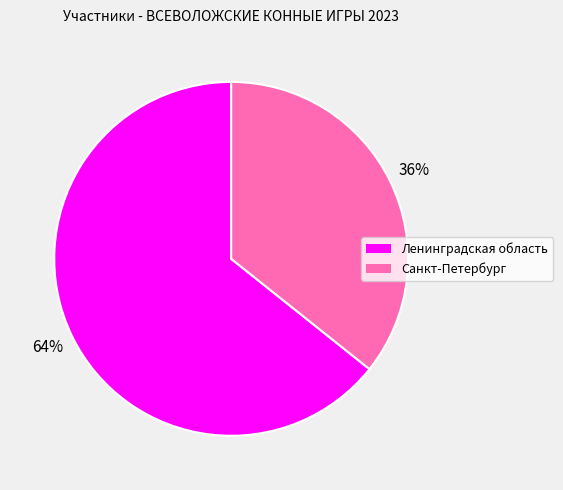

Which has a higher value, Санкт-Петербург or Ленинградская область?

Ленинградская область